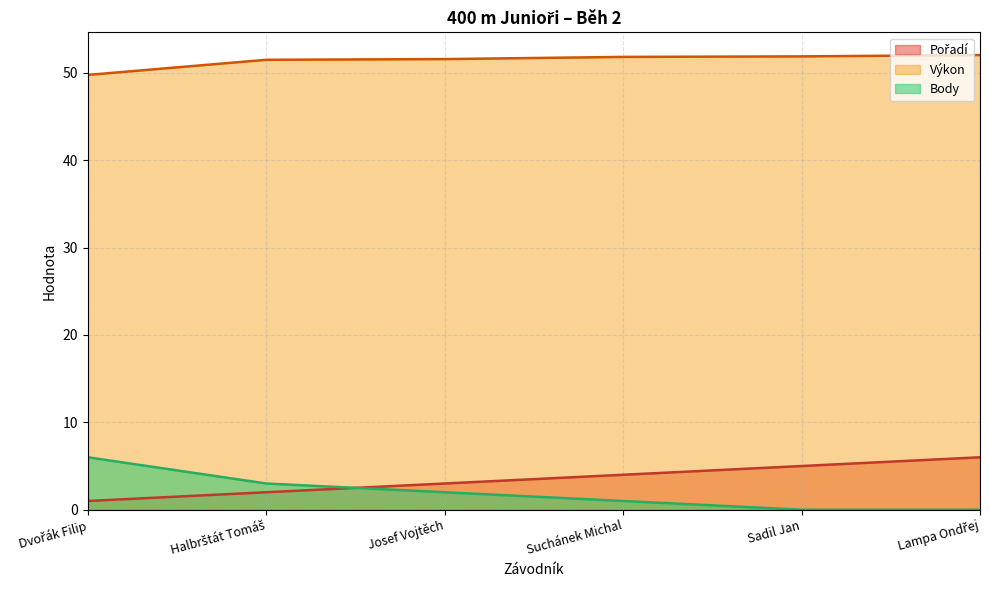

What is the sum of the Pořadí values at Sadil Jan and Dvořák Filip?

6.0